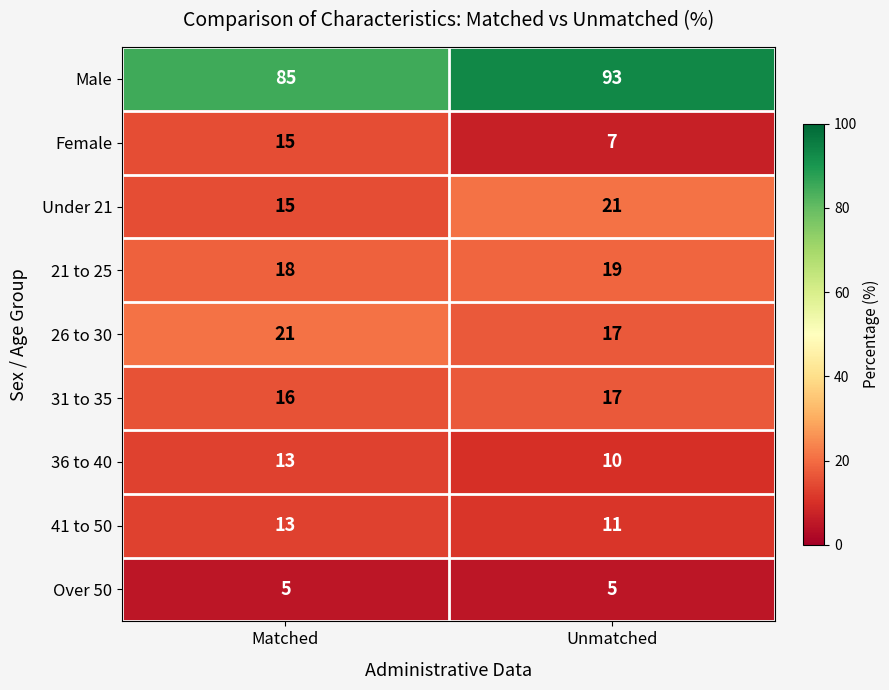

Which category has the highest value across all series?

Unmatched